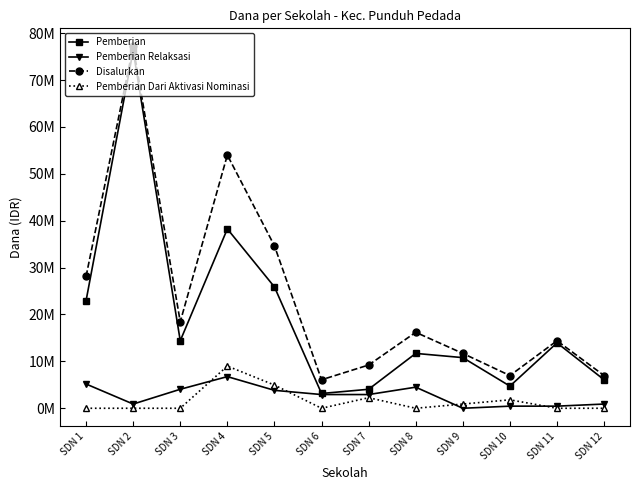

Does the chart have visible grid lines?

No